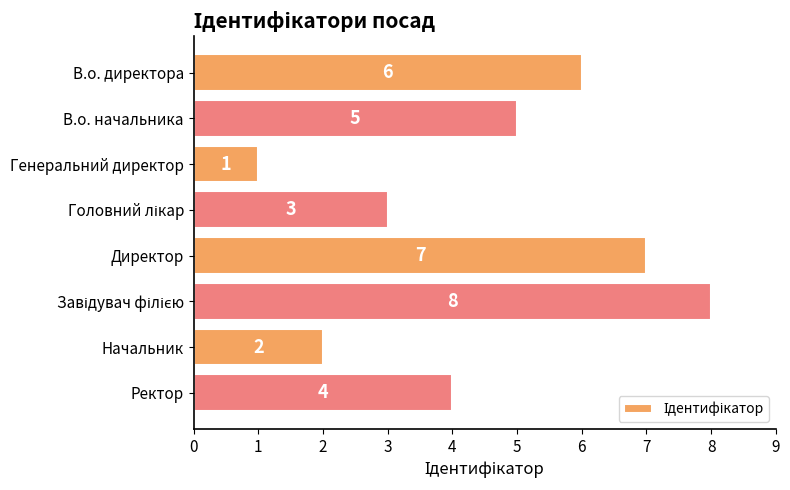

The value at Генеральний директор is 1. True or false?

True